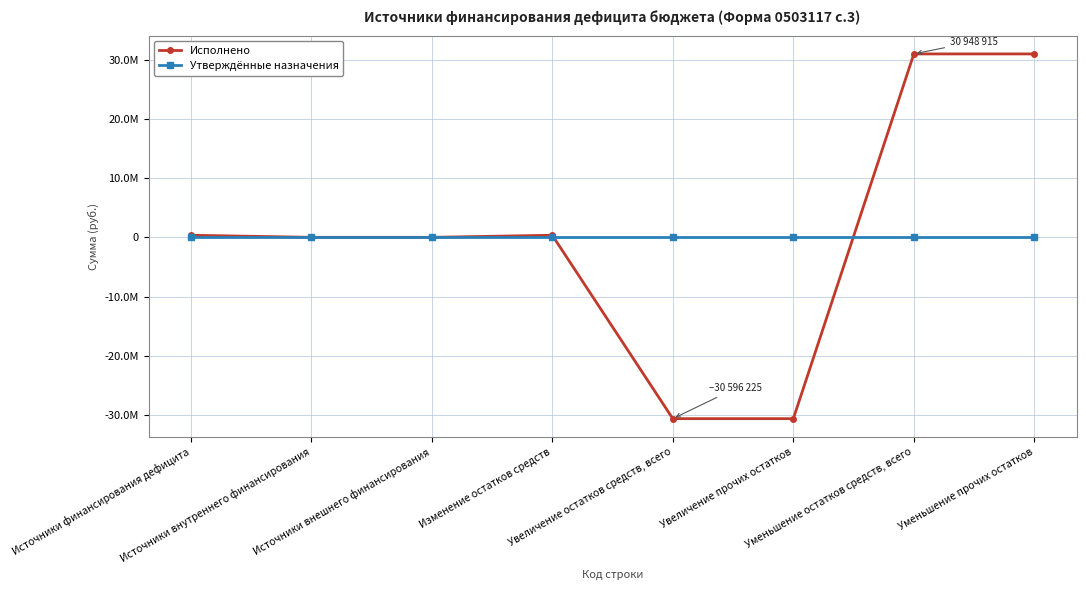

Reading left to right, transcribe all the data shown in this chart.

Исполнено: Источники финансирования дефицита=352689.2	Источники внутреннего финансирования=0.0	Источники внешнего финансирования=0.0	Изменение остатков средств=352689.2	Увеличение остатков средств, всего=-30596225.5	Увеличение прочих остатков=-30596225.5	Уменьшение остатков средств, всего=30948914.7	Уменьшение прочих остатков=30948914.7
Утверждённые назначения: Источники финансирования дефицита=0.0	Источники внутреннего финансирования=0.0	Источники внешнего финансирования=0.0	Изменение остатков средств=0.0	Увеличение остатков средств, всего=0.0	Увеличение прочих остатков=0.0	Уменьшение остатков средств, всего=0.0	Уменьшение прочих остатков=0.0